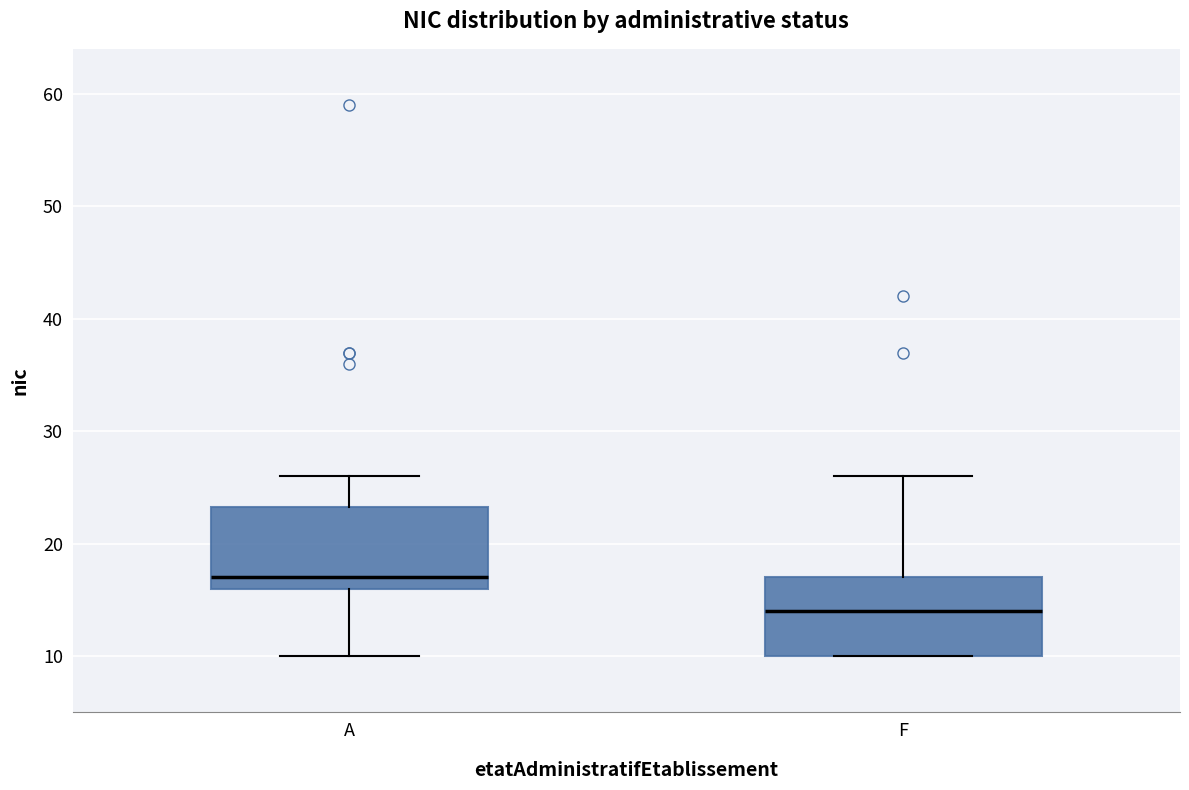

Where is the lower edge of the box for A on the y-axis? The values are not printed on the chart, so give them approximately, as read against the axis.

16